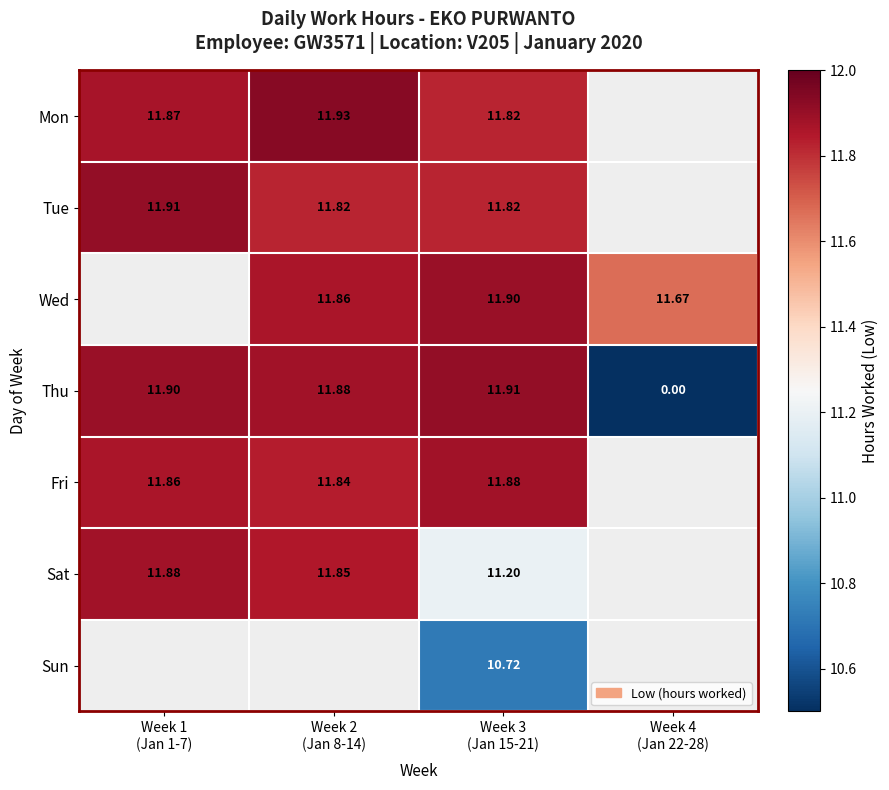

True or false: Wed has a value of 18.5 at Week 3 (Jan 15-21).

False